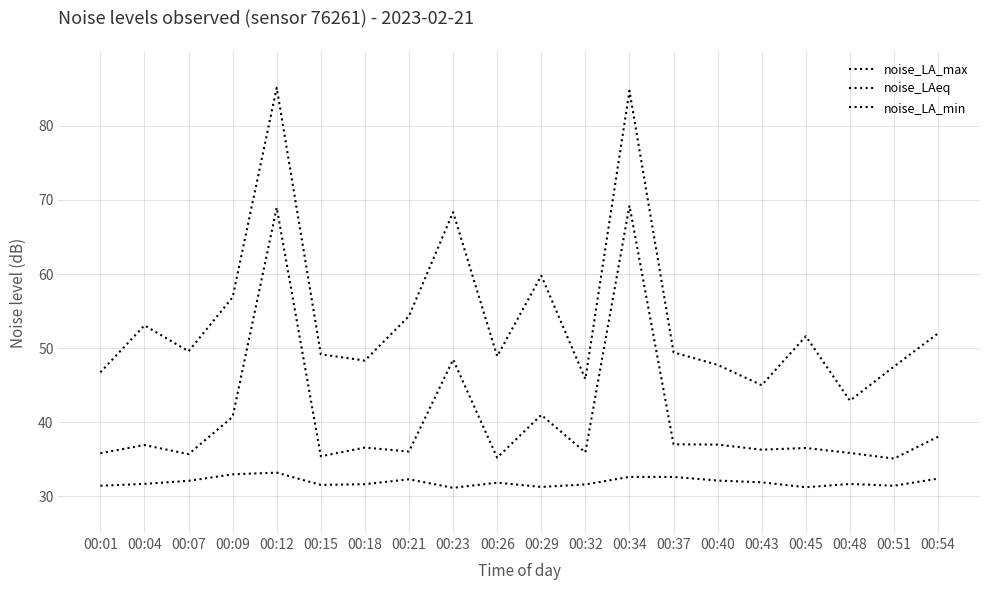

Does the chart have visible grid lines?

Yes